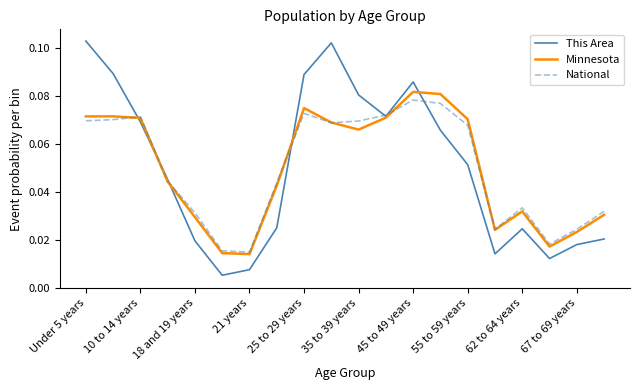

Which series has the widest spread of values?

This Area